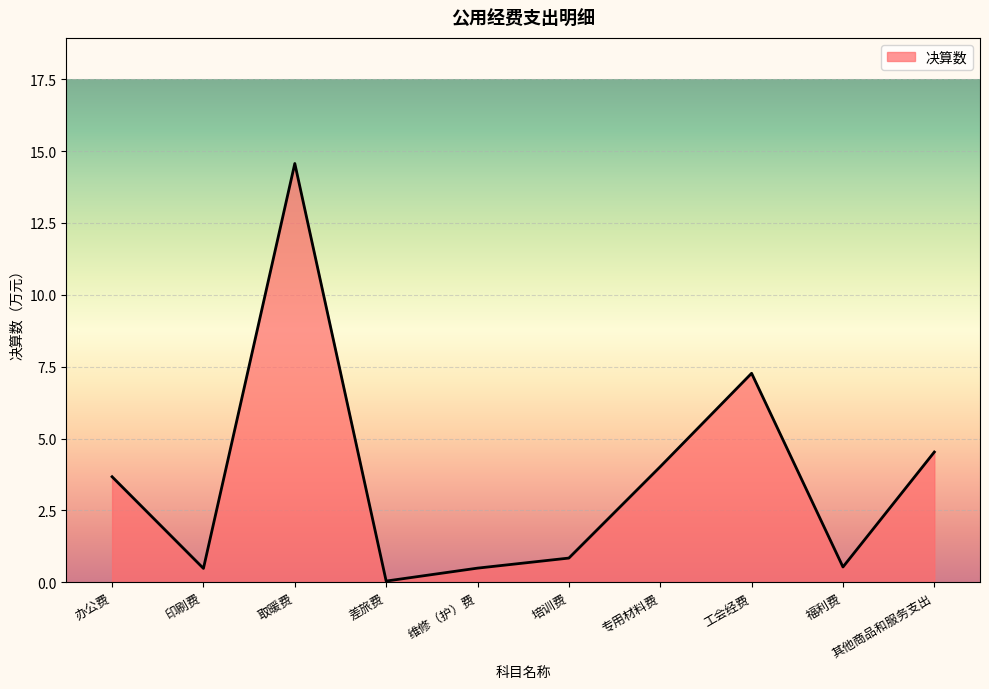

How many lines are shown in the chart?

1